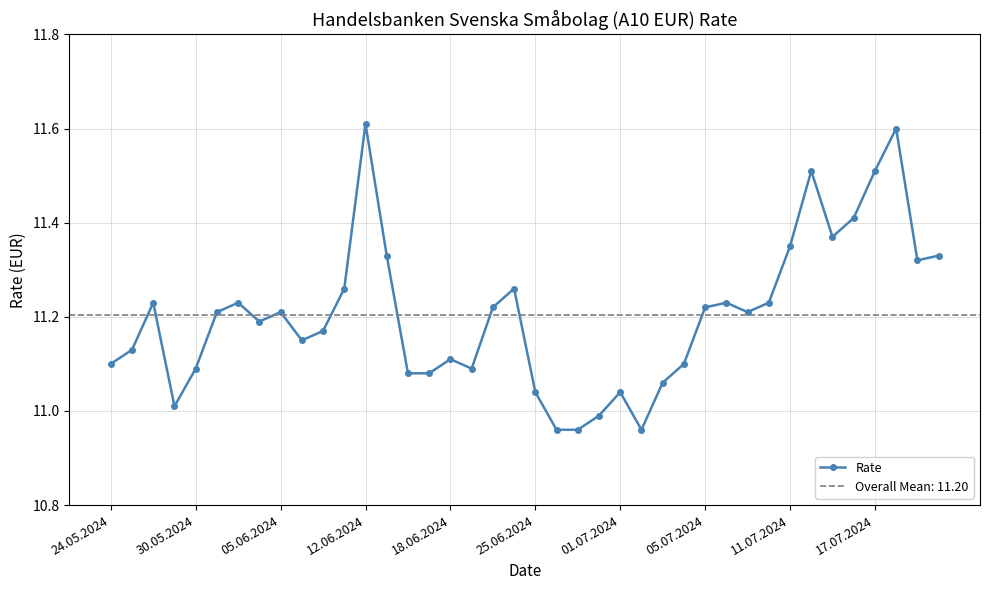

How many series are shown in this chart?

1